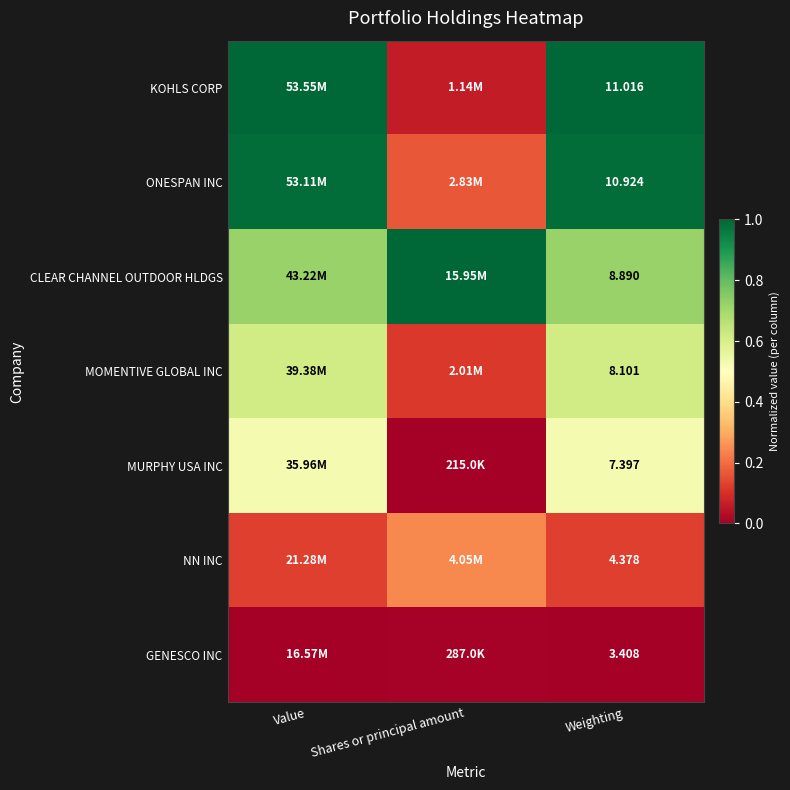

Is the value of MOMENTIVE GLOBAL INC at Weighting greater than the value of MURPHY USA INC at Weighting?

Yes